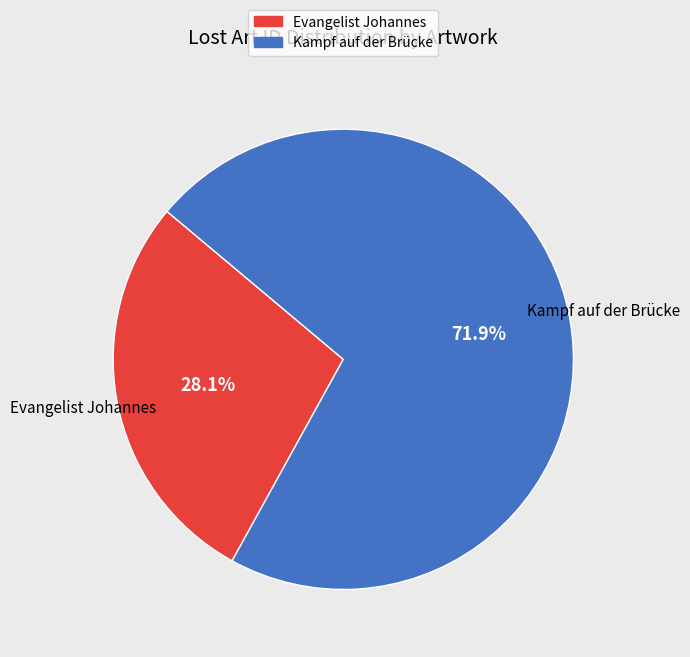

Combined, do Evangelist Johannes and Kampf auf der Brücke account for over 50%?

Yes